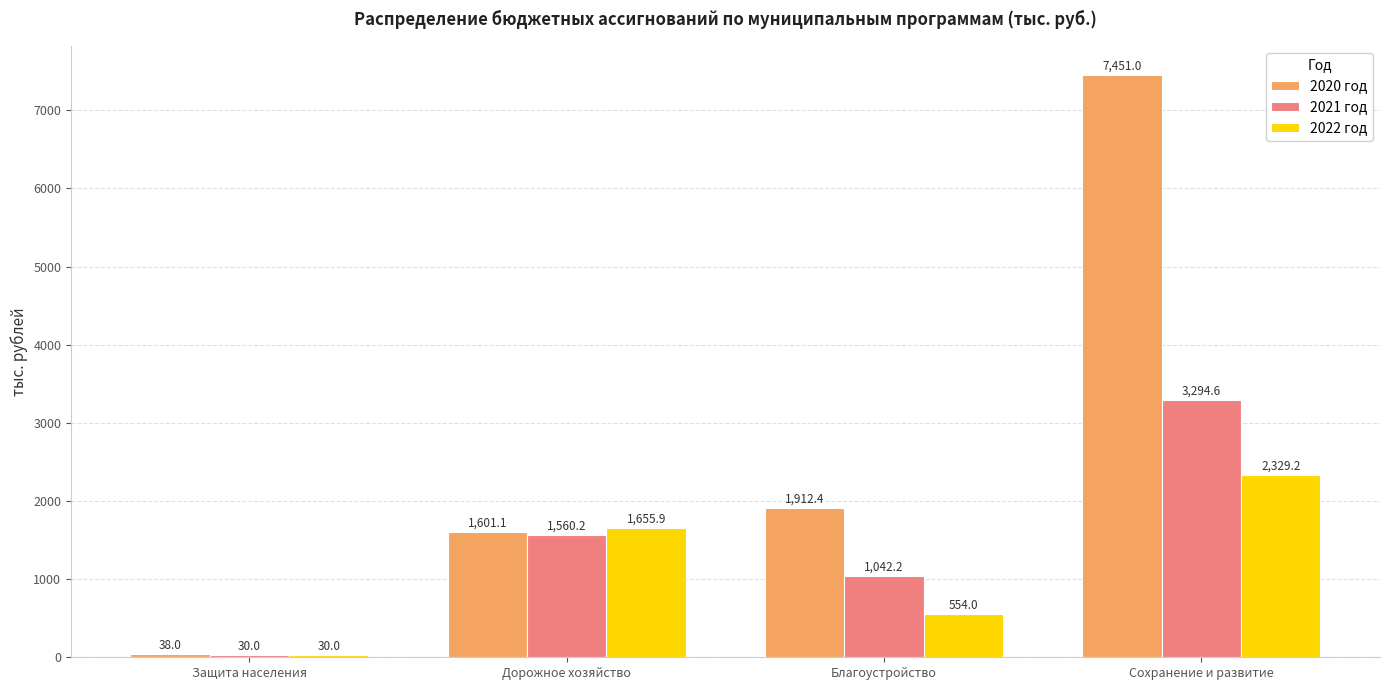

What is the average value of the 2021 год series?

1481.8